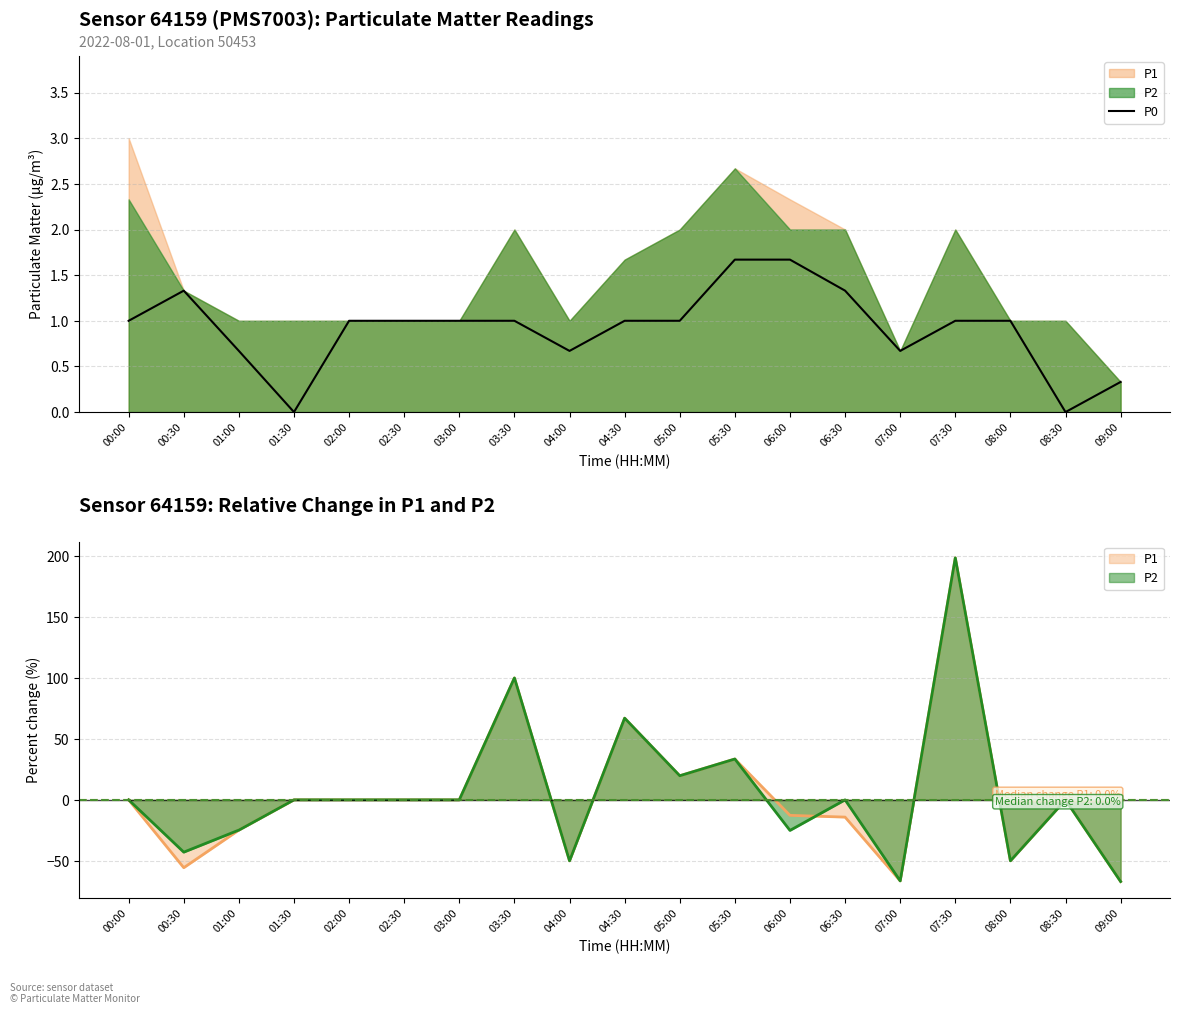

Rank the categories by value from lowest to highest.

01:30, 08:30, 09:00, 01:00, 04:00, 07:00, 00:00, 02:00, 02:30, 03:00, 03:30, 04:30, 05:00, 07:30, 08:00, 00:30, 06:30, 05:30, 06:00